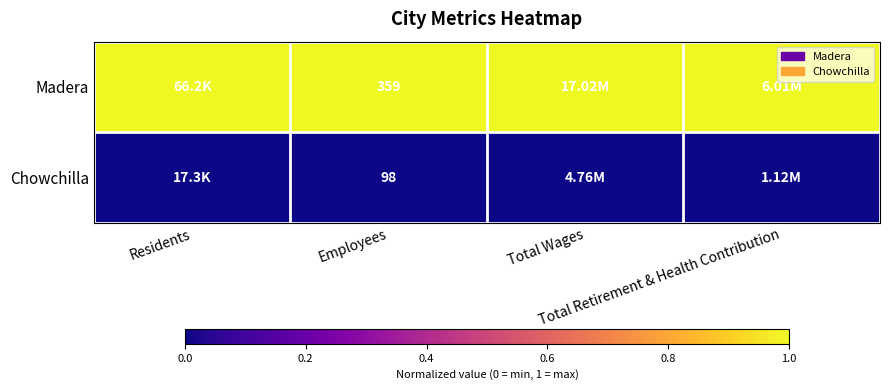

Between Total Wages and Total Retirement & Health Contribution, which is larger?

Total Wages